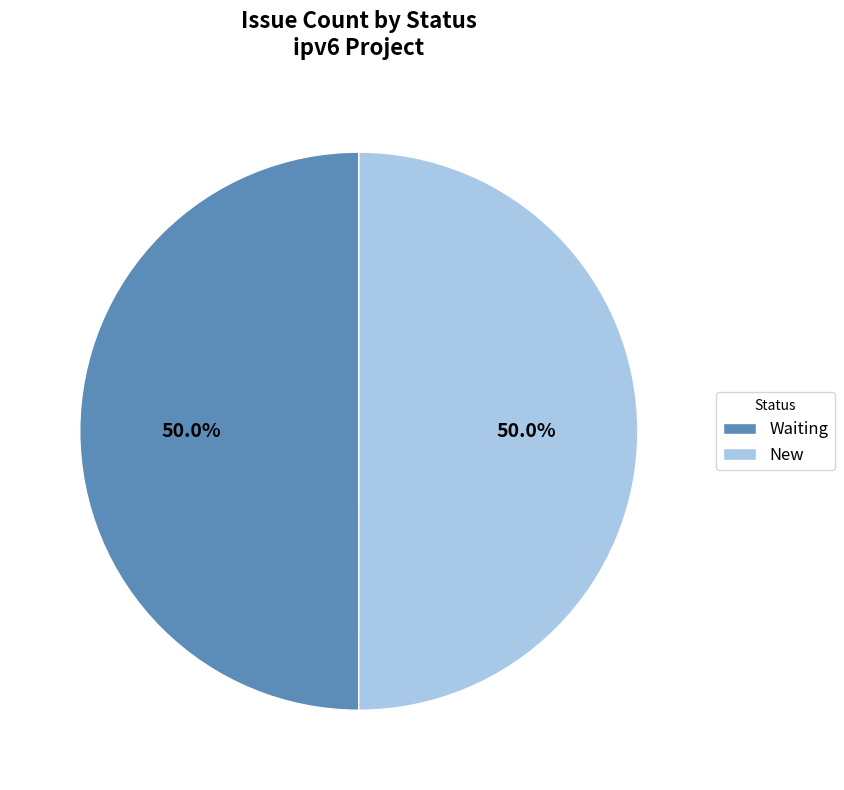

How many slices are in this pie chart?

2